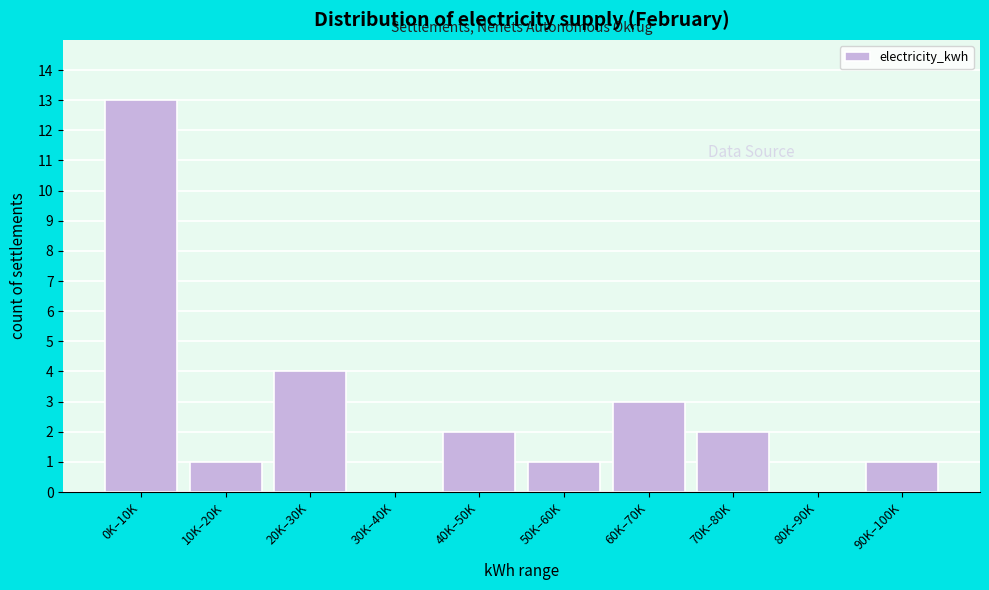

Reading right to left, what are all the values shown in this chart?

90K–100K=1	80K–90K=0	70K–80K=2	60K–70K=3	50K–60K=1	40K–50K=2	30K–40K=0	20K–30K=4	10K–20K=1	0K–10K=13